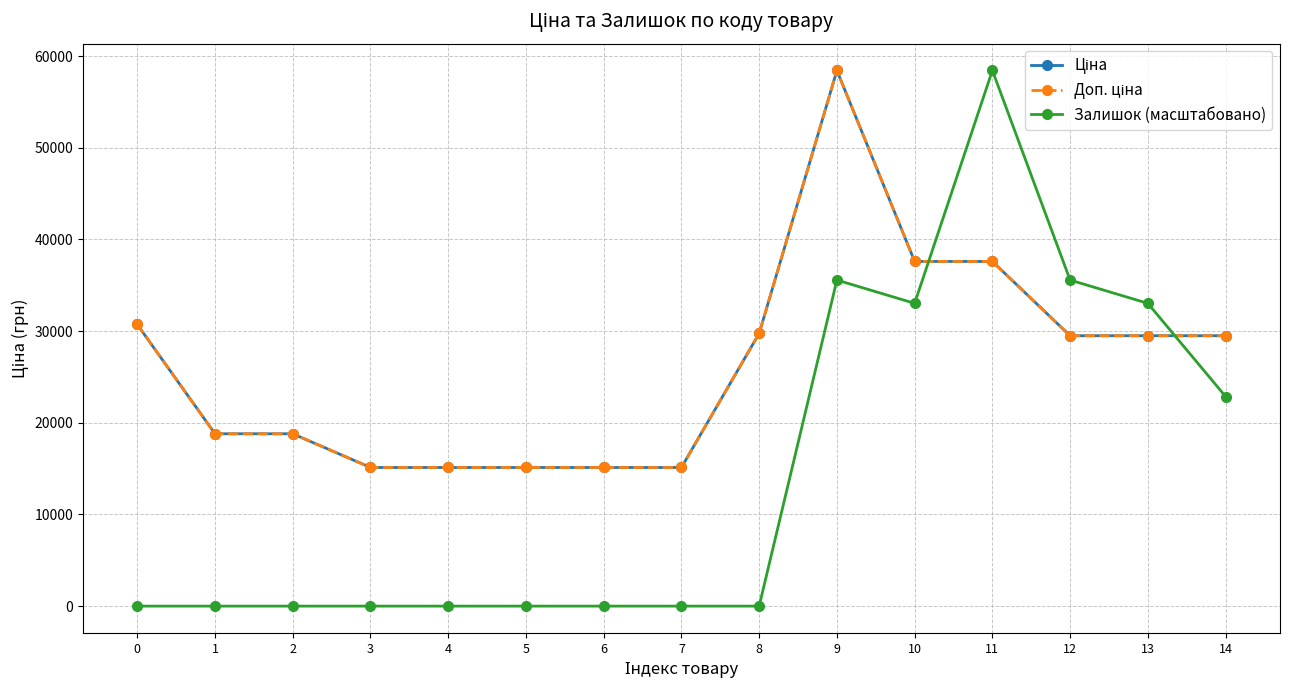

What is the average value of the Залишок (масштабовано) series?

14564.3